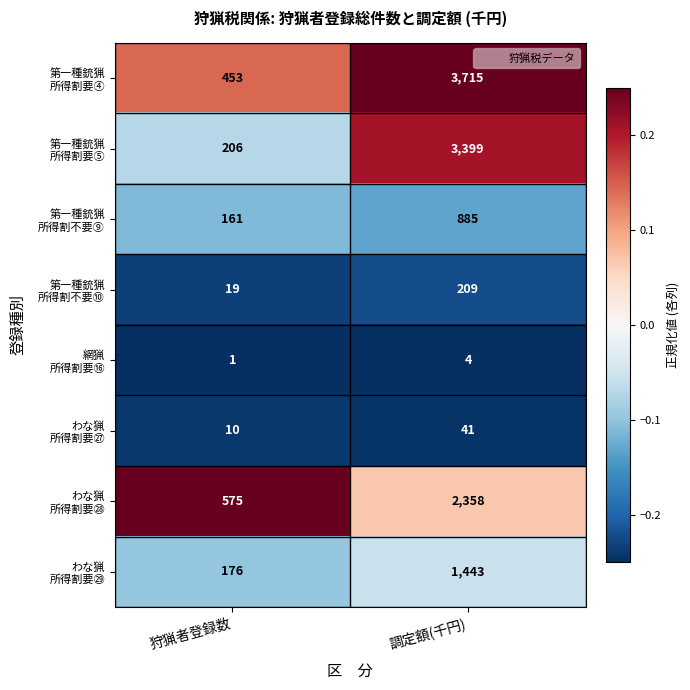

Which label corresponds to the largest value in the chart?

調定額(千円)